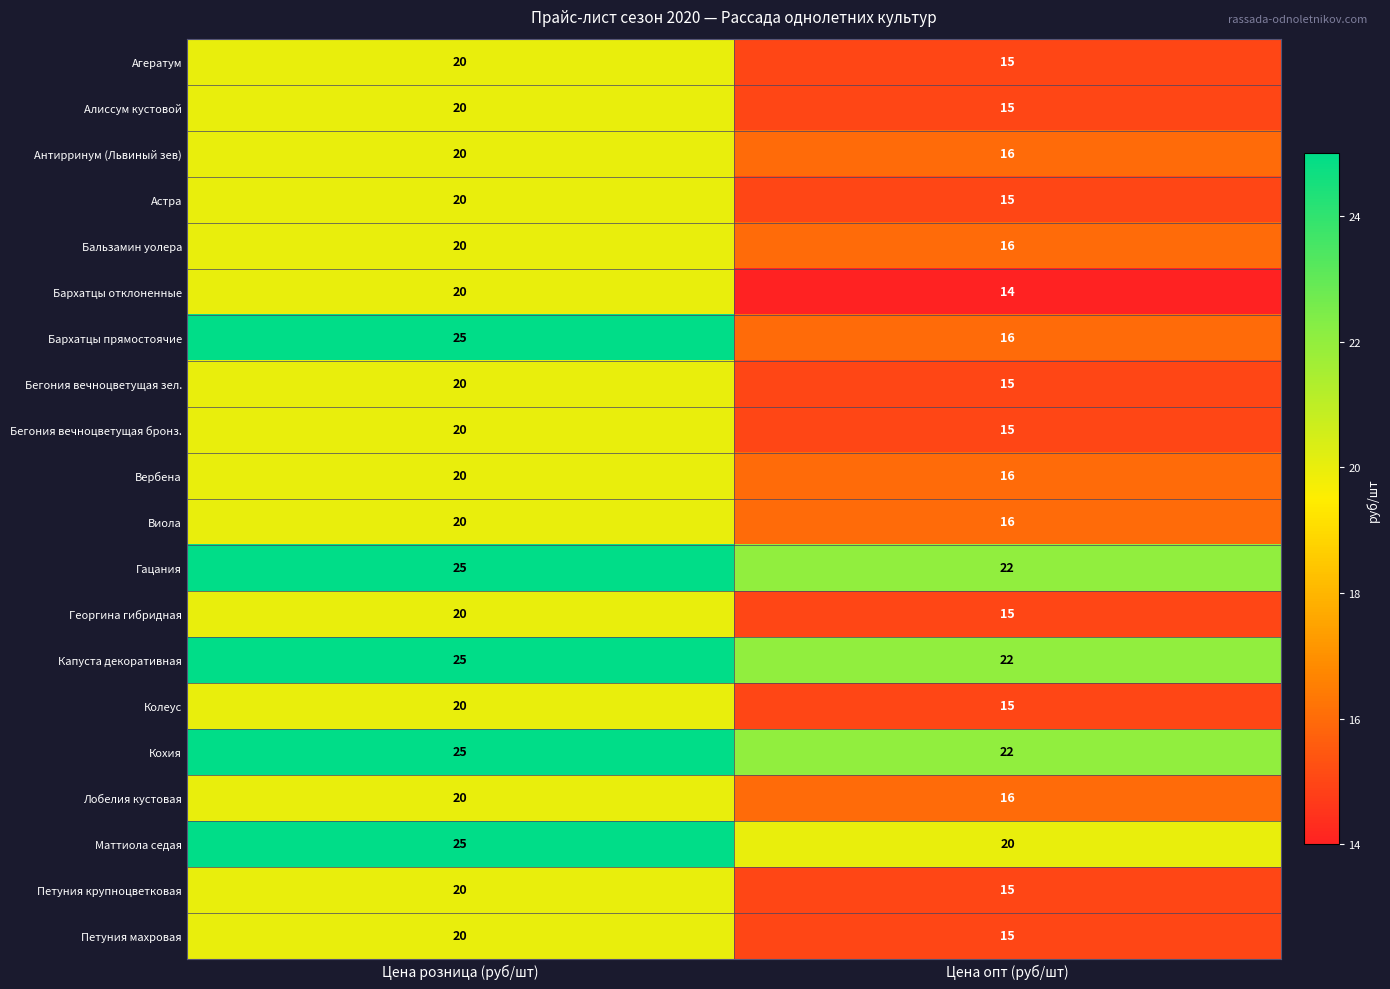

What is the approximate value of Алиссум кустовой at Цена розница (руб/шт)?

20